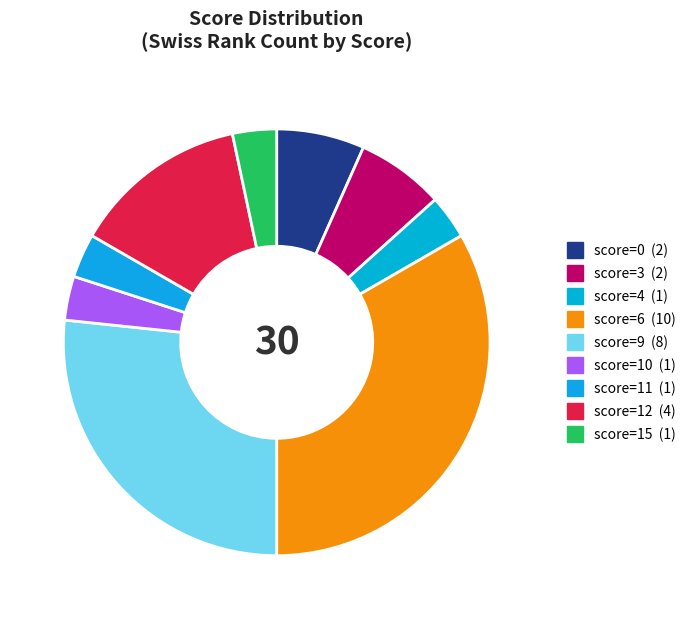

Which category has the smallest portion of the pie?

4